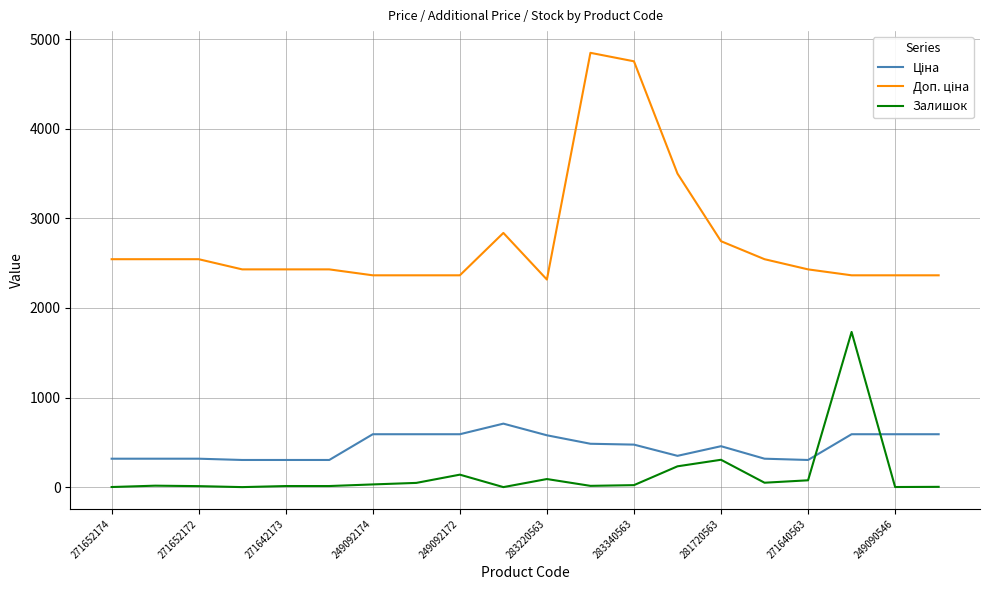

What is the difference between the maximum and minimum values in the Залишок series?

1731.0